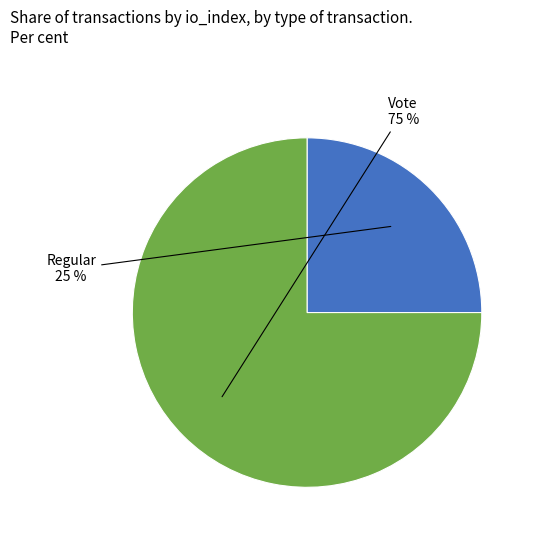

Combined, do Regular and Vote account for over 50%?

Yes